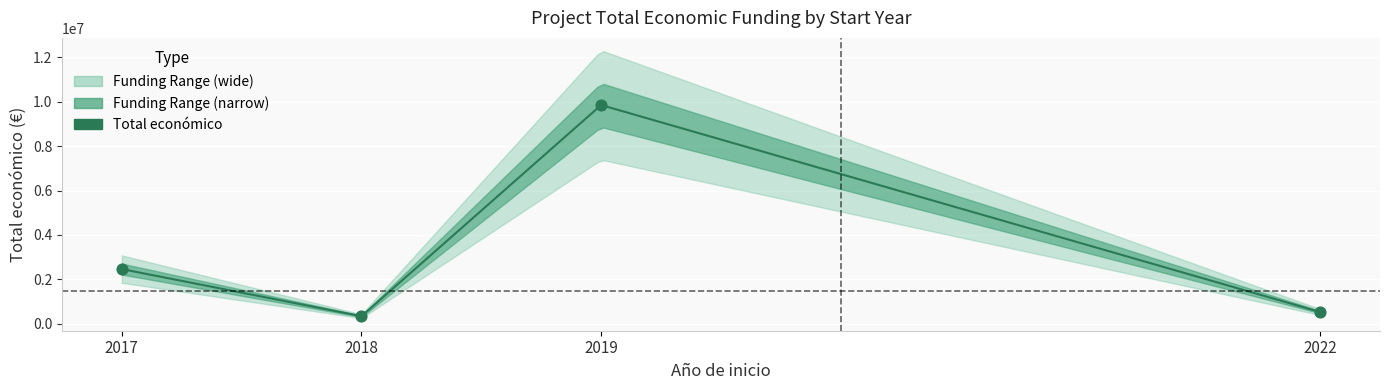

Between 2017 and 2022, which is larger?

2017